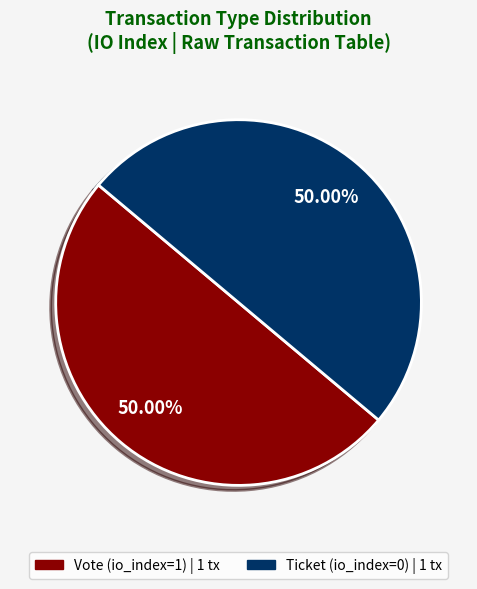

Count the number of slices in the pie.

2